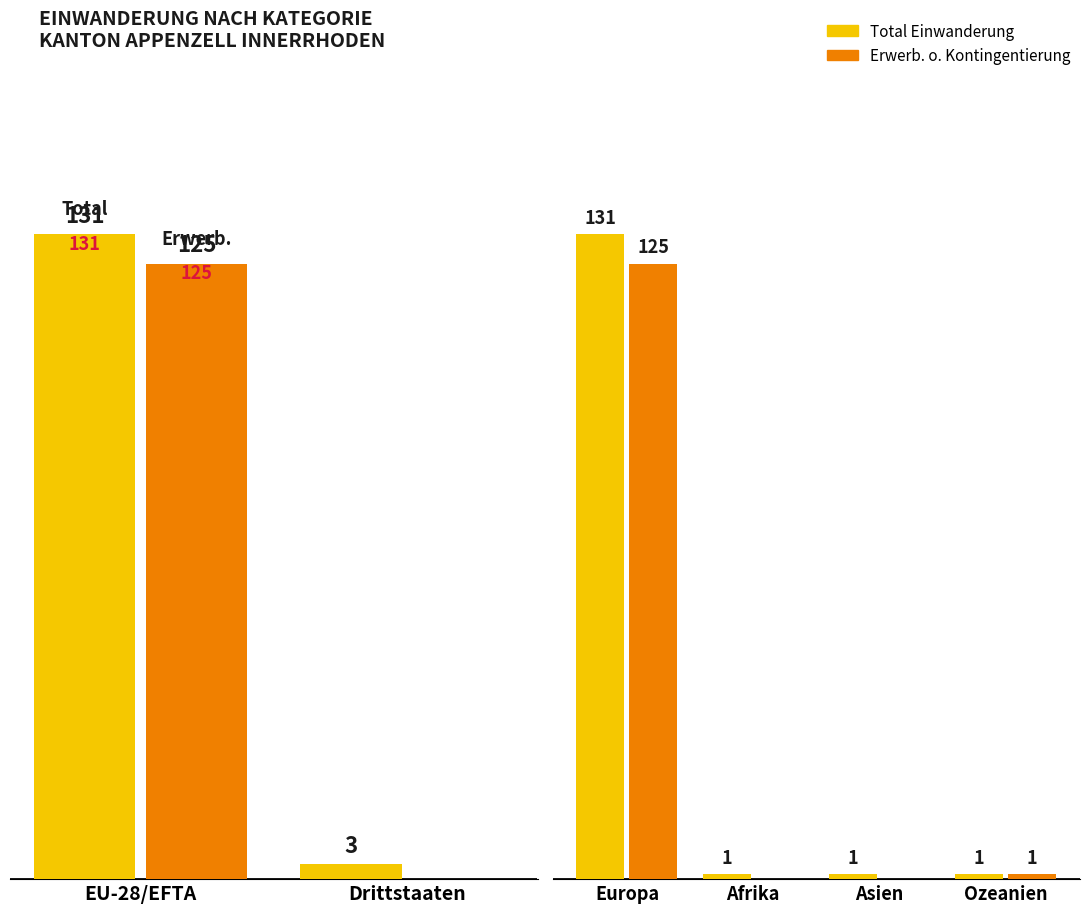

At which label does Erw. o. Kontingentierung first exceed 1?

Europa